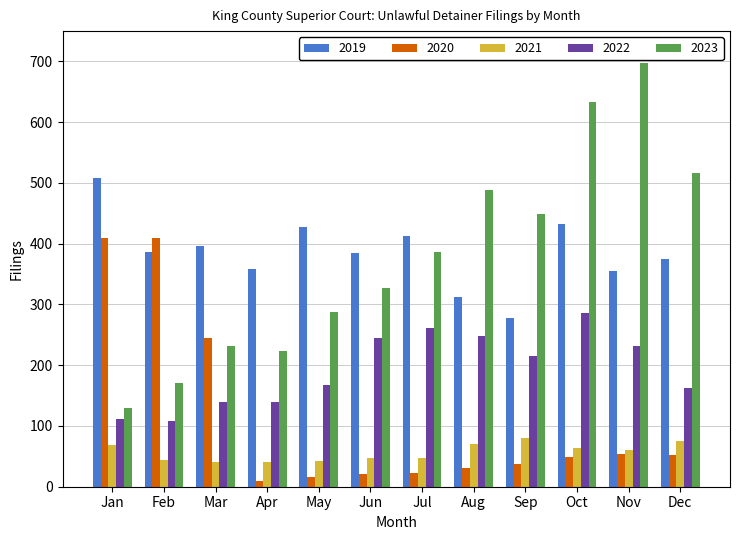

What is the sum of all 2023 values?

4542